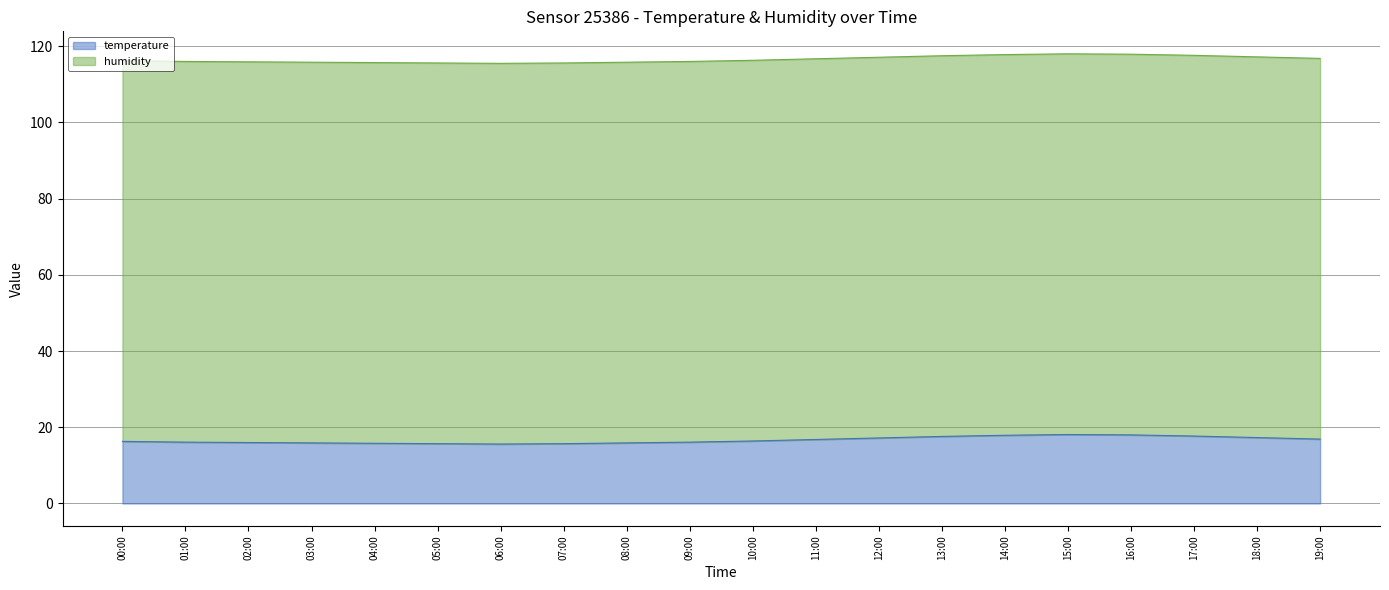

How many points are higher than both their immediate neighbors (excluding endpoints)?

1